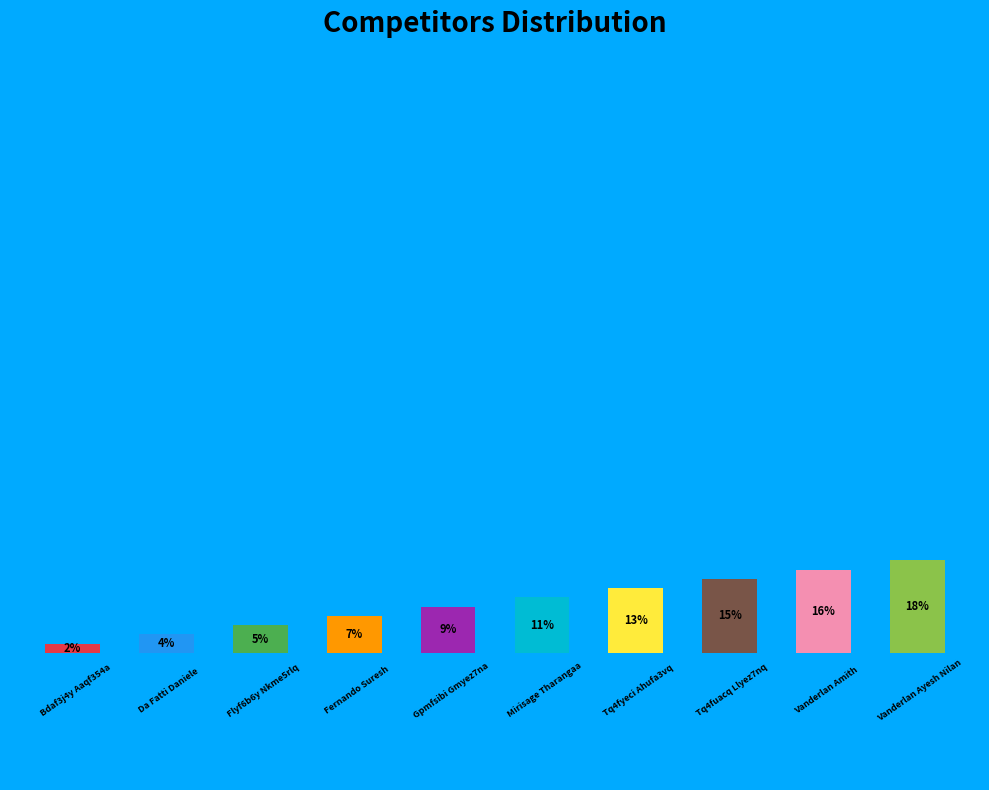

Is the sum of Gpmfsibi Gmyez7na and Tq4fuacq Llyez7nq greater than half?

No